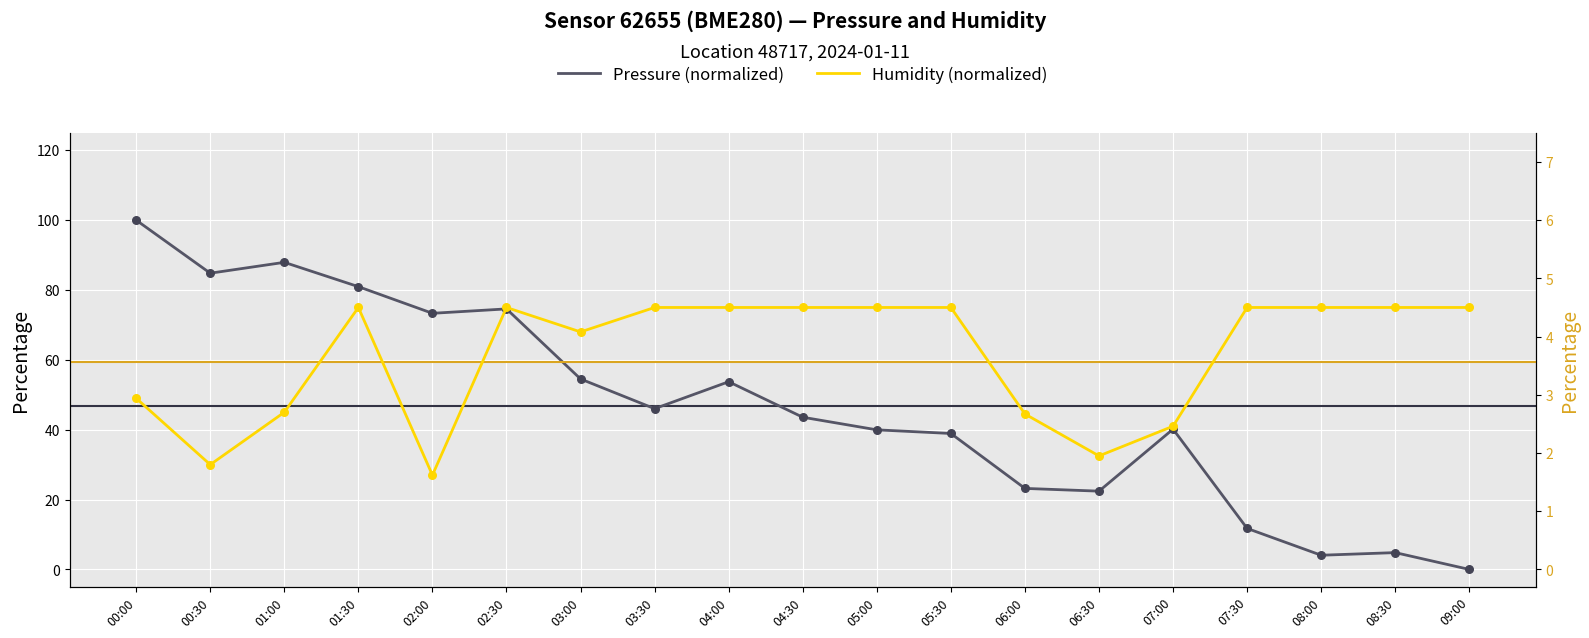

Which series reaches the minimum Y coordinate?

Pressure (normalized)